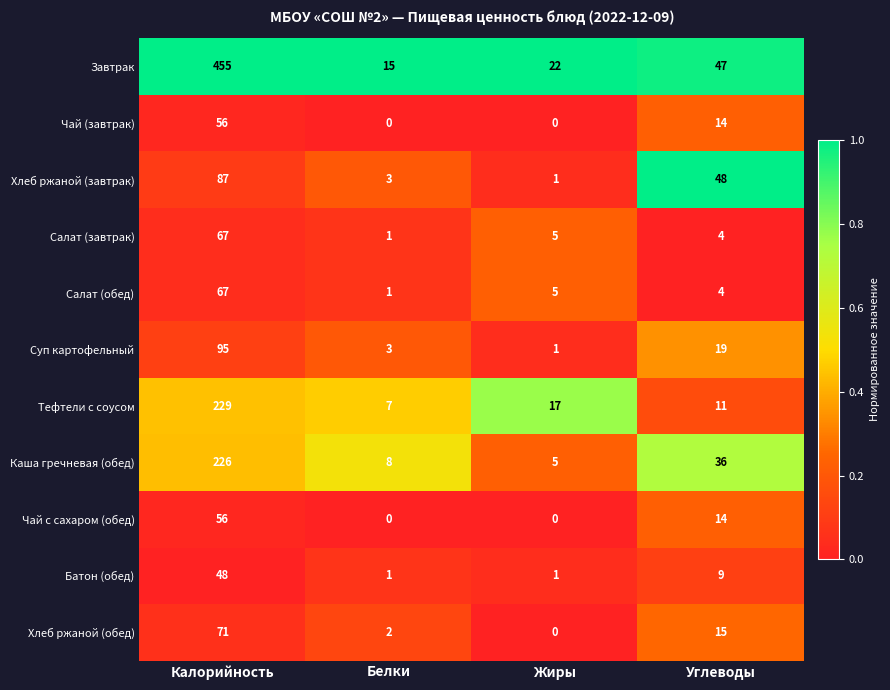

At which label is Чай с сахаром (обед) closest to 28?

Углеводы